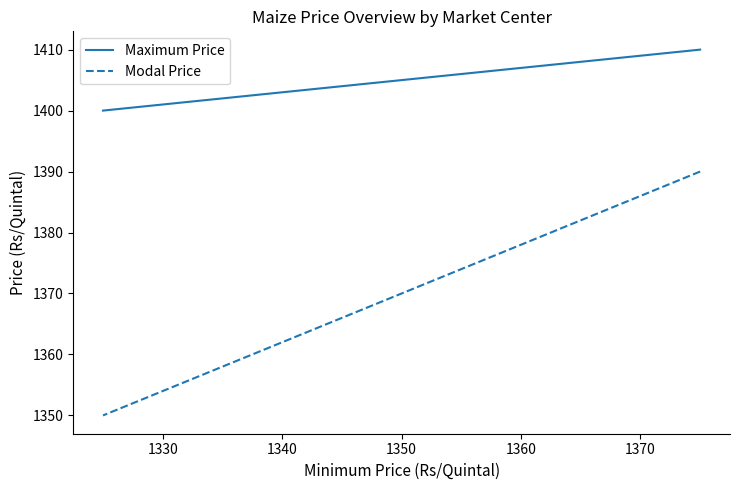

Count the Modal Price values in the range 1350 to 1390.

2